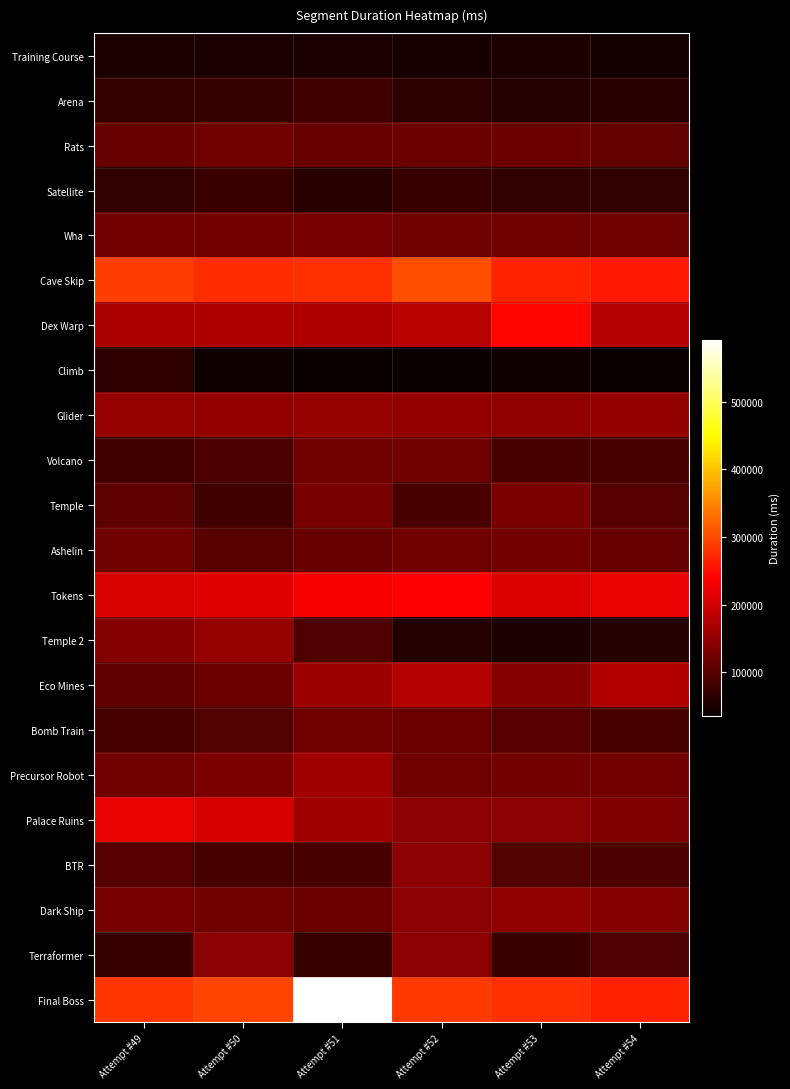

Rank the series at Attempt #49 from lowest to highest value.

Training Course, Climb, Satellite, Arena, Terraformer, Volcano, Bomb Train, BTR, Temple, Eco Mines, Rats, Ashelin, Precursor Robot, Wha, Dark Ship, Temple 2, Glider, Dex Warp, Tokens, Palace Ruins, Final Boss, Cave Skip